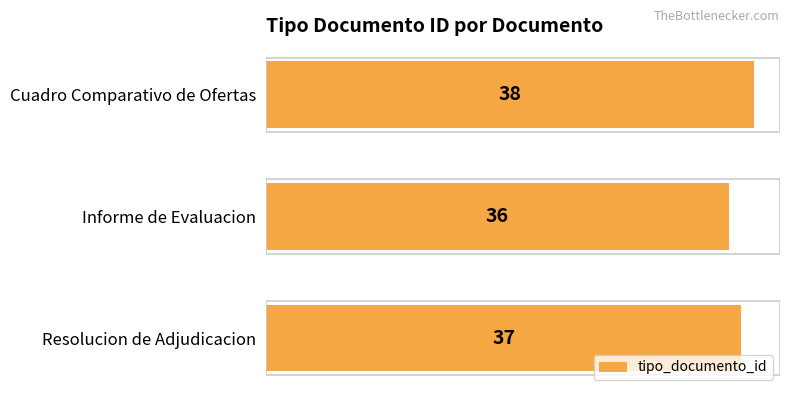

Reading bottom to top, transcribe all the data shown in this chart.

Resolucion de Adjudicacion=37	Informe de Evaluacion=36	Cuadro Comparativo de Ofertas=38